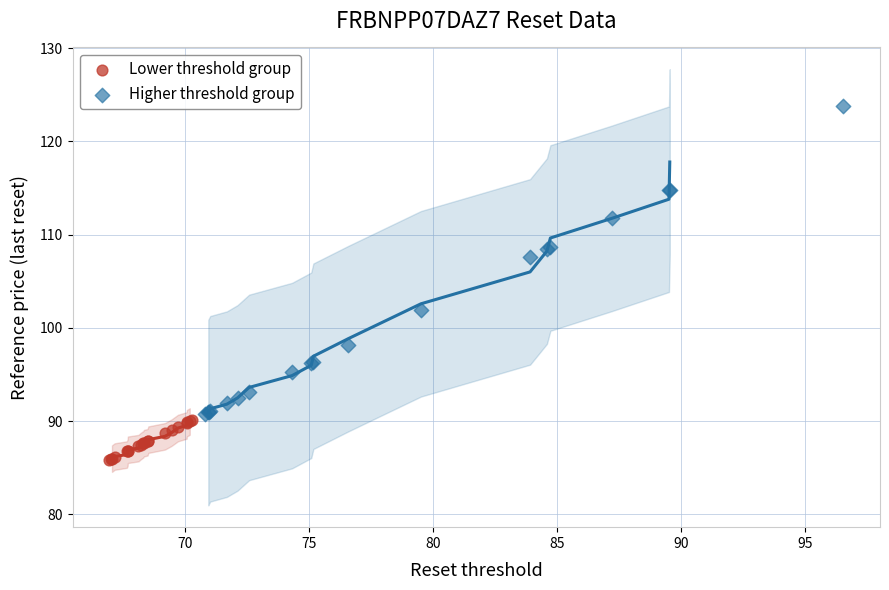

Which series reaches the minimum Y coordinate?

Lower threshold group